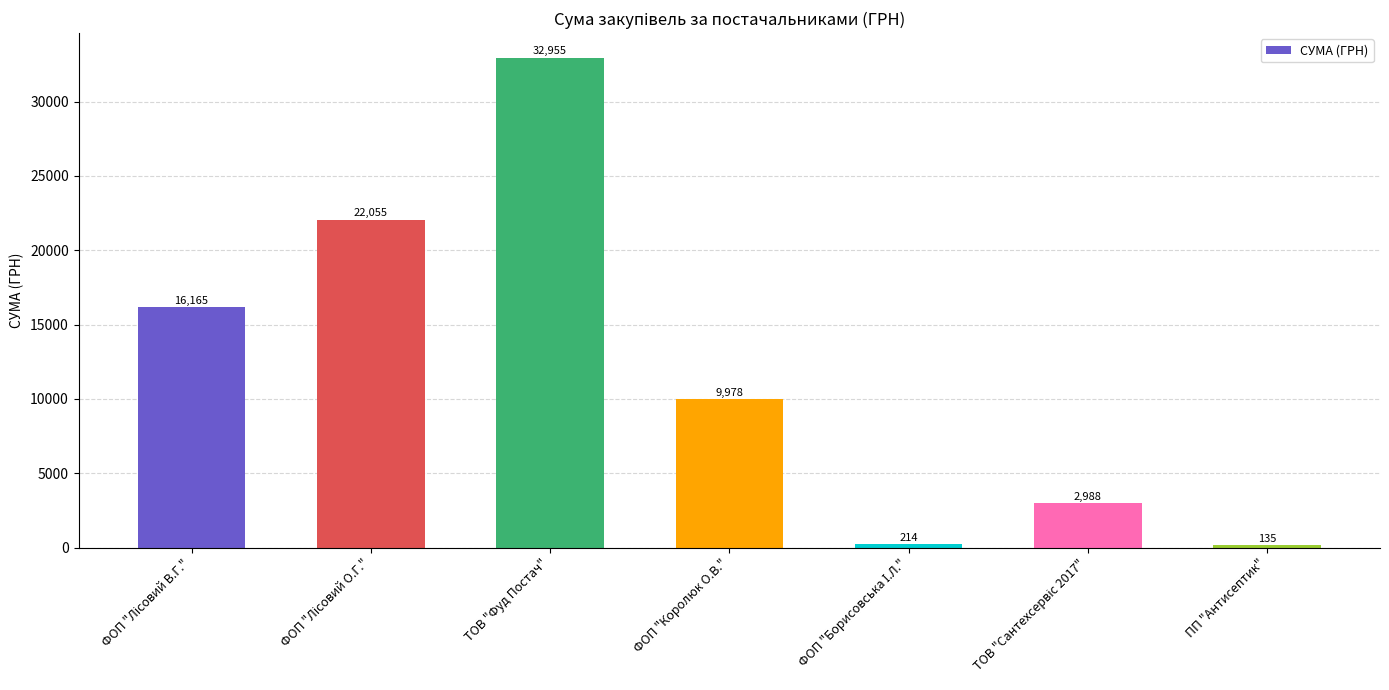

What is the label of the 4th bar from the left?

ФОП "Королюк О.В."